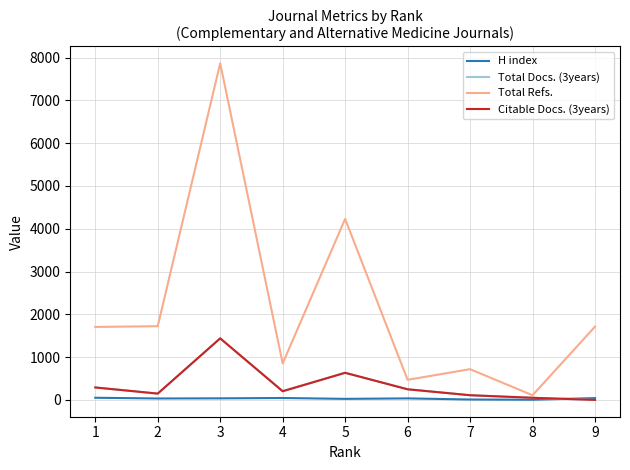

At which category is the sum across all series the highest?

3